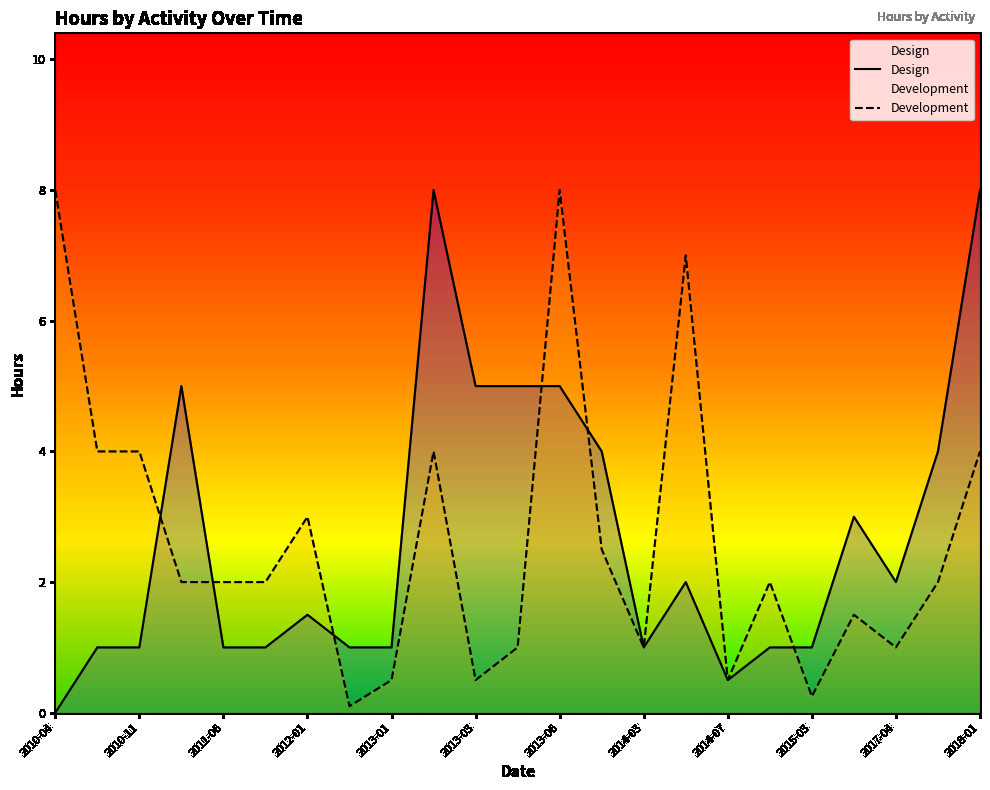

Is the value of Design at 2014-06 greater than the value of Development at 2010-08?

No